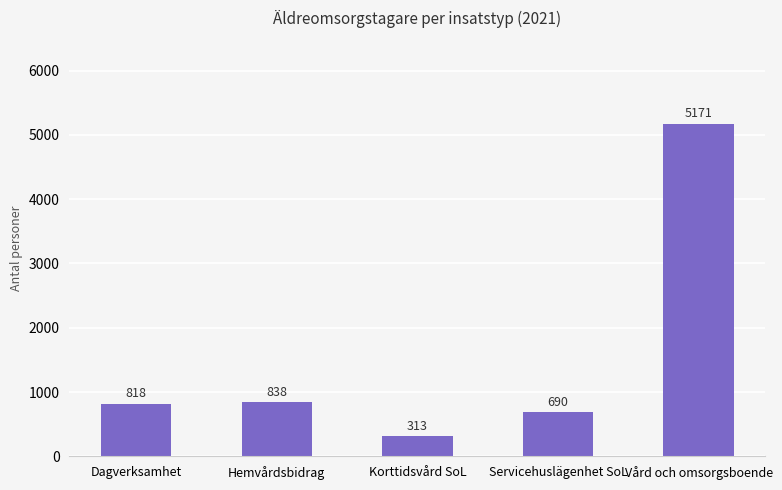

Reading left to right, extract all data points from this chart.

818	838	313	690	5171